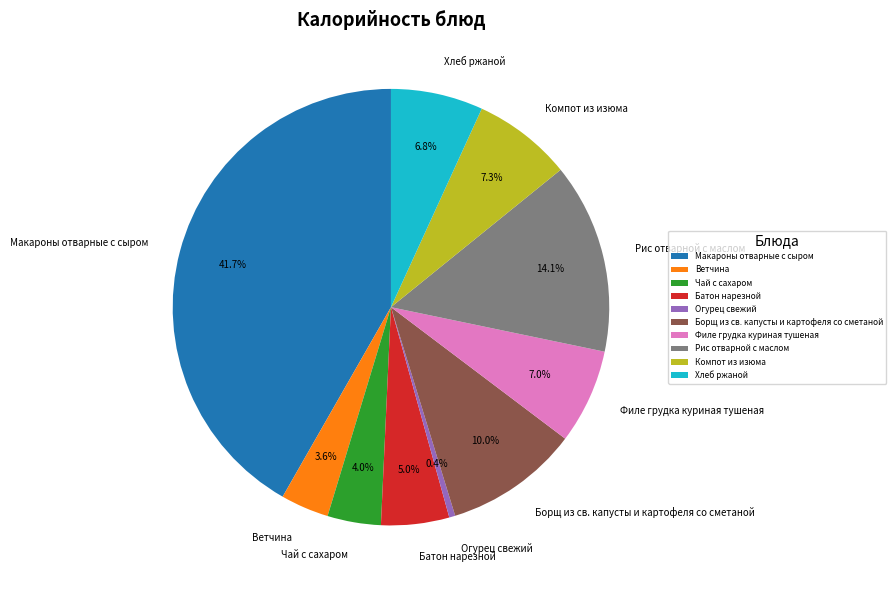

What is the ratio of the value at Борщ из св. капусты и картофеля со сметаной to the value at Батон нарезной?

2.0